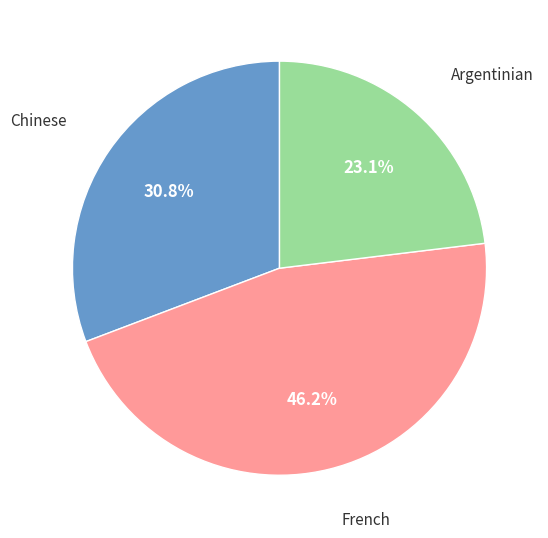

Is there any slice that represents more than half of the pie?

No